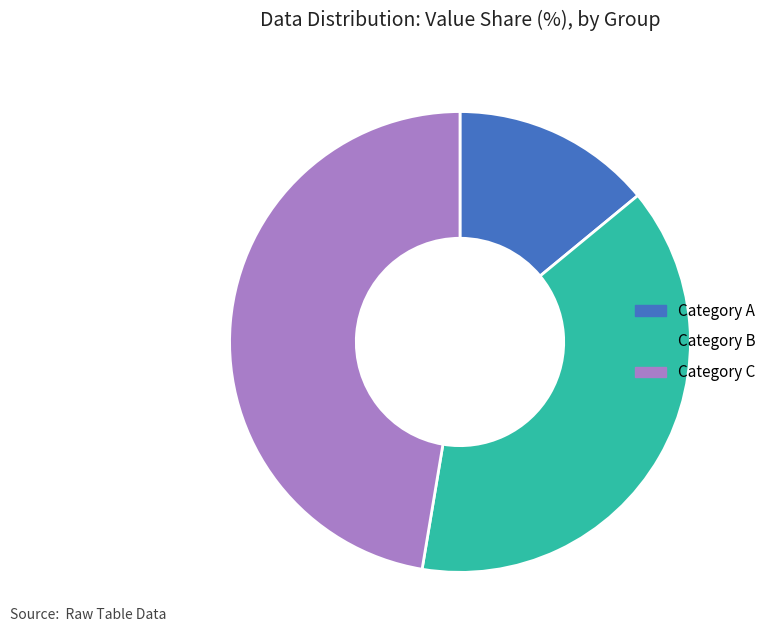

Rank the categories by value from lowest to highest.

Category A, Category B, Category C